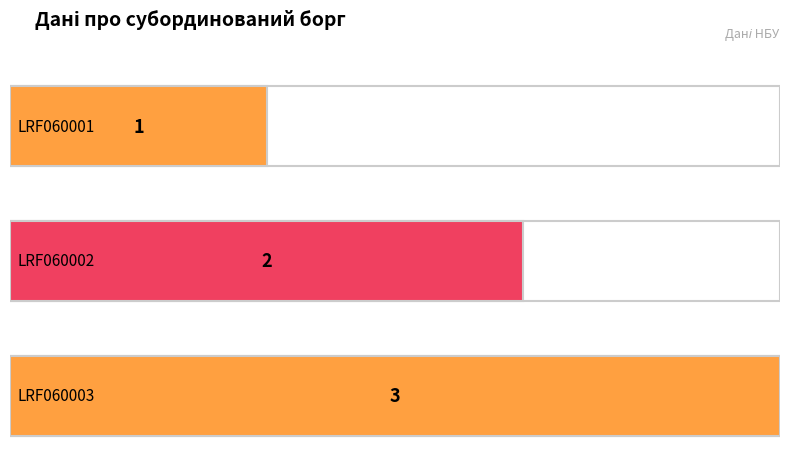

What is the value of the 2nd bar from the left?

2